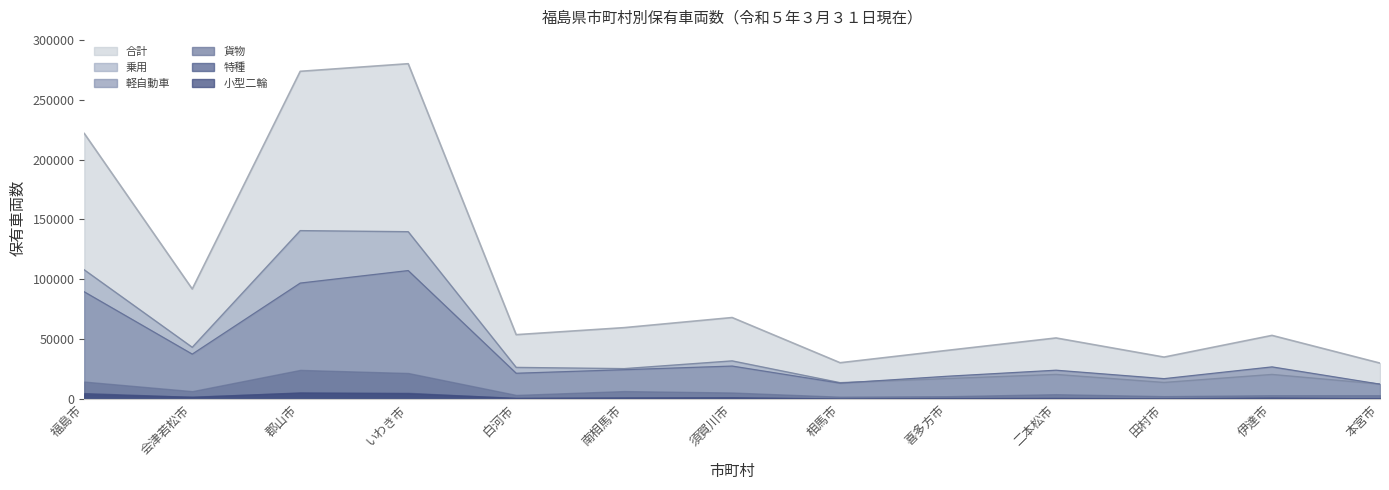

What is the greatest value displayed?

279961